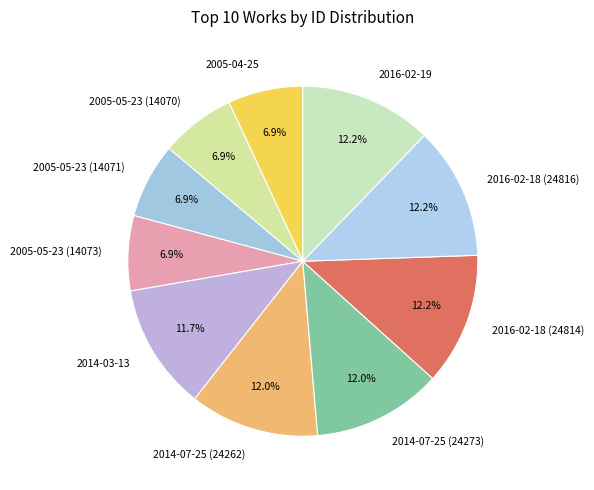

To the nearest percent, what is the difference between the largest and smallest slice percentages?

5%